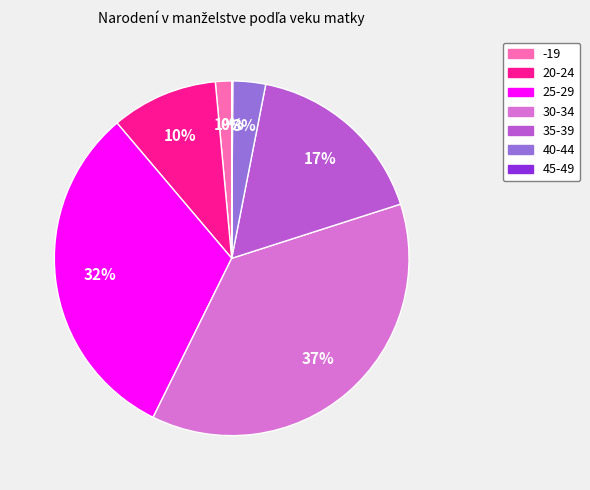

Is the sum of 20-24 and 35-39 greater than half?

No